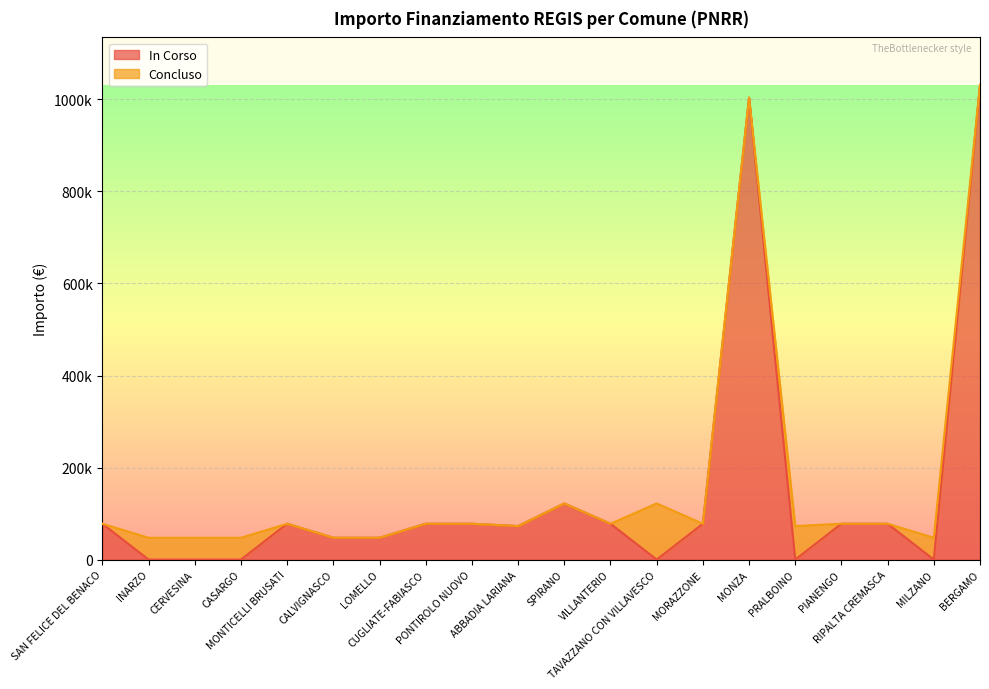

The value of IMPORTO FINANZIAMENTO REGIS at MONTICELLI BRUSATI is 77897. True or false?

True